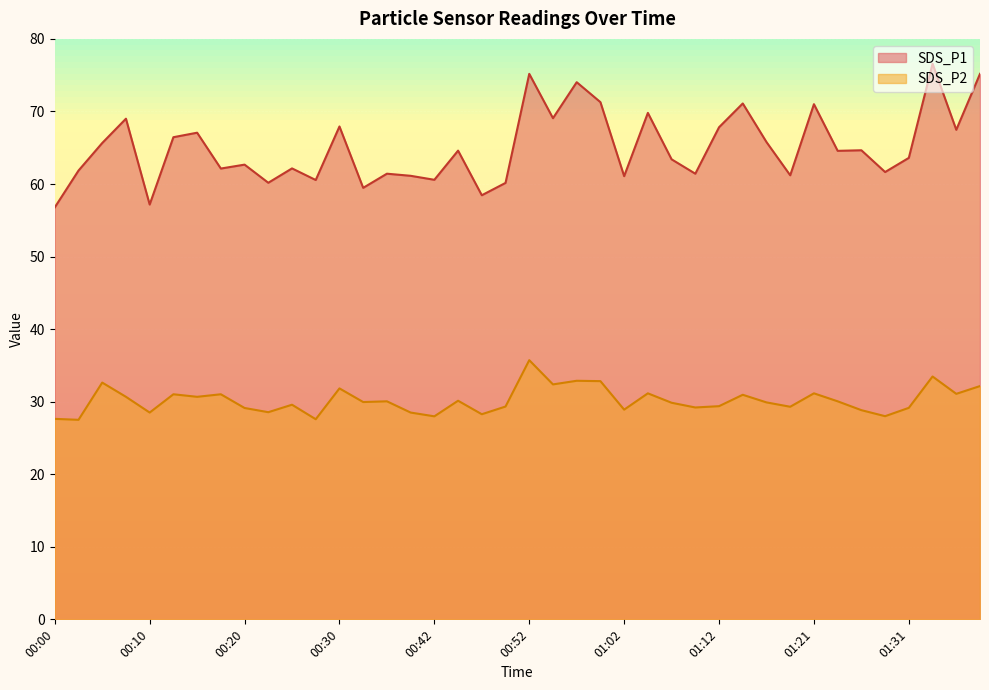

Is it true that SDS_P1 equals 18.8 at 01:29?

False